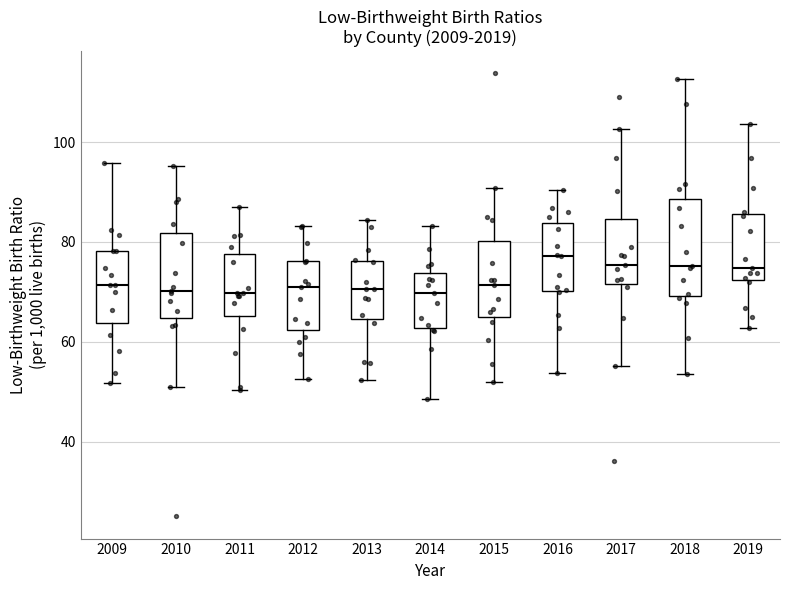

Reading left to right, transcribe this box plot: for each box, give where its median line is, the range the box spans, and where its two whiskers end, as read against the y-axis. The values are not printed on the chart, so give them approximately, as read against the axis.

2009: median 72, box 64 to 78, whiskers 52 to 96
2010: median 70, box 64 to 82, whiskers 50 to 96
2011: median 70, box 66 to 78, whiskers 50 to 88
2012: median 70, box 62 to 76, whiskers 52 to 84
2013: median 70, box 64 to 76, whiskers 52 to 84
2014: median 70, box 62 to 74, whiskers 48 to 84
2015: median 72, box 64 to 80, whiskers 52 to 90
2016: median 78, box 70 to 84, whiskers 54 to 90
2017: median 76, box 72 to 84, whiskers 56 to 102
2018: median 76, box 70 to 88, whiskers 54 to 112
2019: median 74, box 72 to 86, whiskers 62 to 104